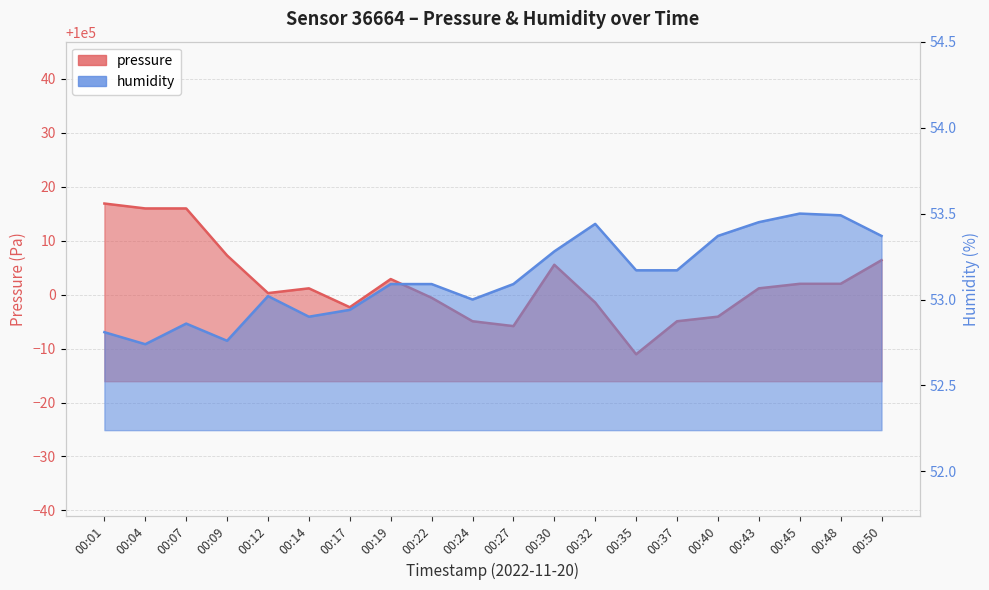

How many values in the pressure series exceed 100001?

11